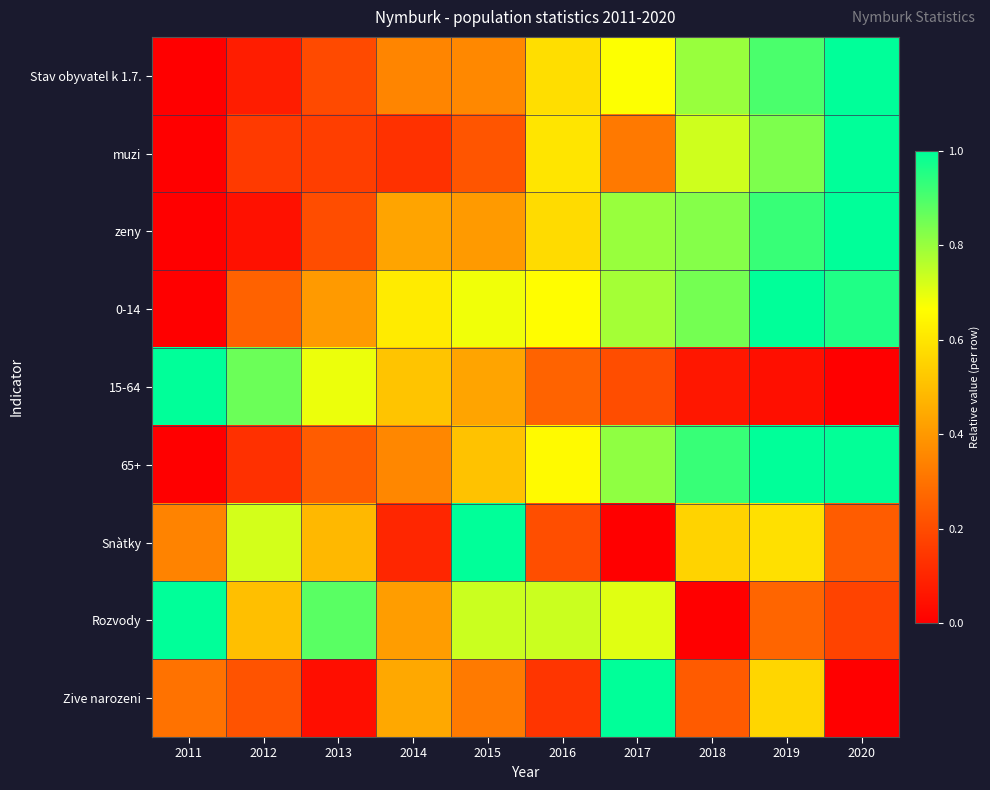

Reading left to right, what are all the values shown in this chart?

Stav obyvatel k 1.7.: 2011=0.0	2012=0.1	2013=0.2	2014=0.3	2015=0.4	2016=0.6	2017=0.7	2018=0.8	2019=0.9	2020=1.0
muzi: 2011=0.0	2012=0.2	2013=0.2	2014=0.1	2015=0.2	2016=0.6	2017=0.3	2018=0.7	2019=0.8	2020=1.0
zeny: 2011=0.0	2012=0.0	2013=0.2	2014=0.4	2015=0.4	2016=0.6	2017=0.8	2018=0.8	2019=0.9	2020=1.0
0-14: 2011=0.0	2012=0.3	2013=0.4	2014=0.6	2015=0.7	2016=0.7	2017=0.8	2018=0.8	2019=1.0	2020=1.0
15-64: 2011=1.0	2012=0.9	2013=0.7	2014=0.5	2015=0.4	2016=0.3	2017=0.2	2018=0.1	2019=0.0	2020=0.0
65+: 2011=0.0	2012=0.1	2013=0.2	2014=0.4	2015=0.5	2016=0.7	2017=0.8	2018=0.9	2019=1.0	2020=1.0
Snàtky: 2011=0.3	2012=0.7	2013=0.5	2014=0.1	2015=1.0	2016=0.2	2017=0.0	2018=0.6	2019=0.6	2020=0.2
Rozvody: 2011=1.0	2012=0.5	2013=0.9	2014=0.4	2015=0.7	2016=0.7	2017=0.7	2018=0.0	2019=0.3	2020=0.2
Zive narozeni: 2011=0.3	2012=0.2	2013=0.0	2014=0.4	2015=0.3	2016=0.1	2017=1.0	2018=0.2	2019=0.6	2020=0.0